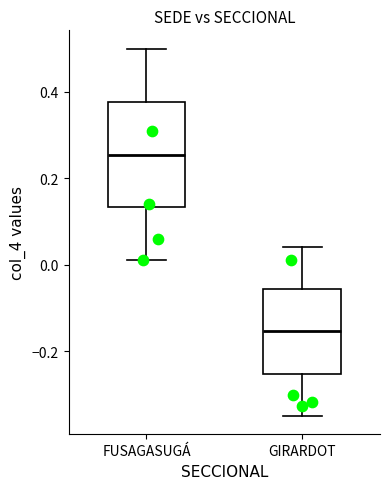

Reading left to right, transcribe this box plot: for each box, give where its median line is, the range the box spans, and where its two whiskers end, as read against the y-axis. The values are not printed on the chart, so give them approximately, as read against the axis.

FUSAGASUGÁ: median 0.26, box 0.14 to 0.38, whiskers 0.02 to 0.50
GIRARDOT: median -0.16, box -0.26 to -0.06, whiskers -0.34 to 0.04